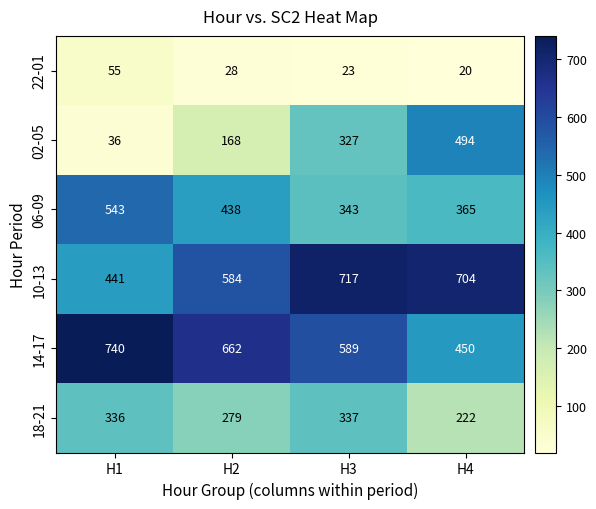

The value of 14-17 at H1 is 287. True or false?

False